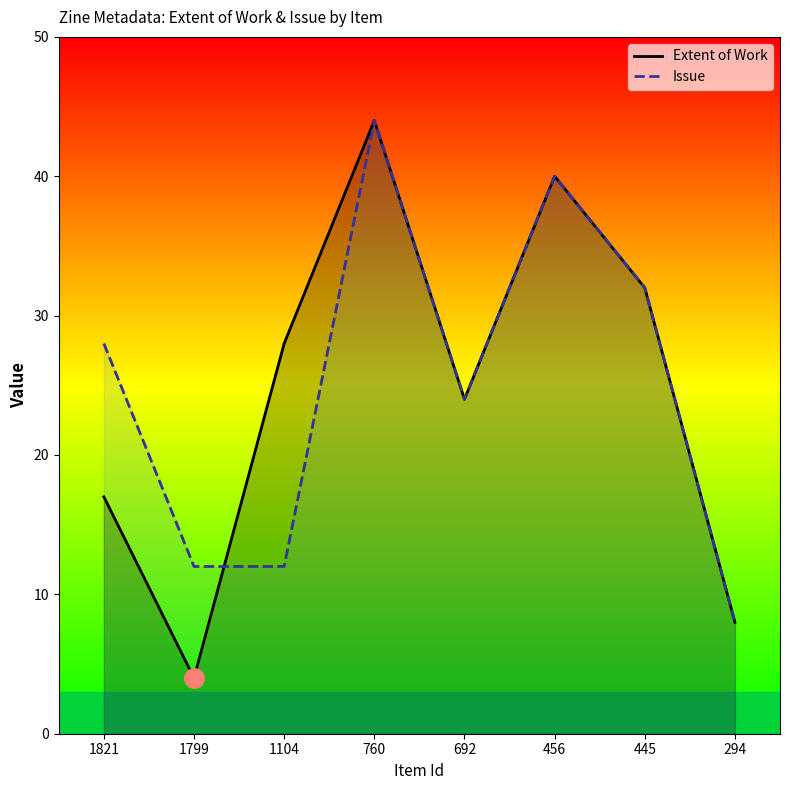

At 294, list the series in order from largest to smallest.

Extent of Work, Issue